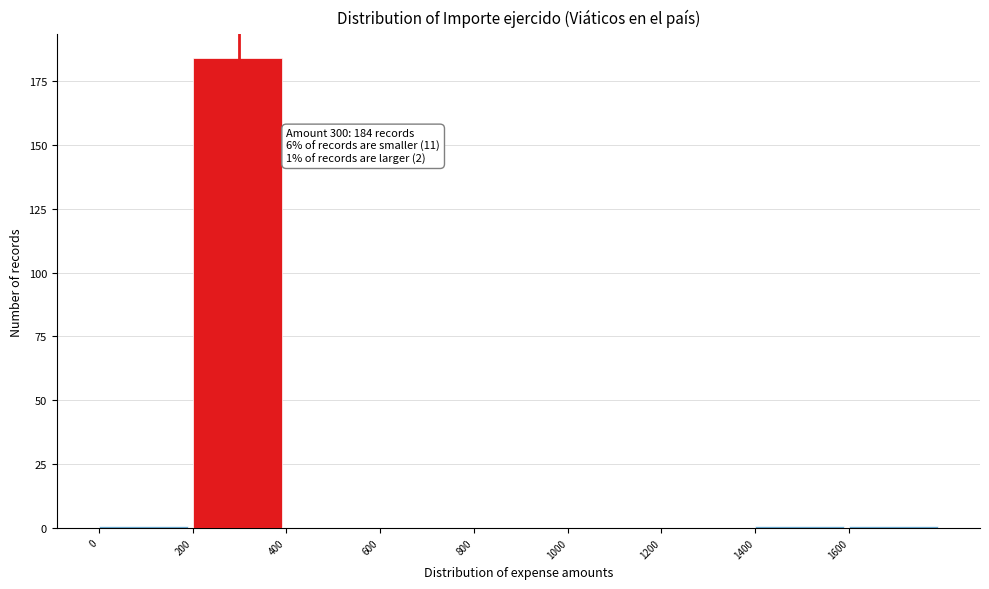

Which range on the x-axis has the tallest bar?

200 to 400